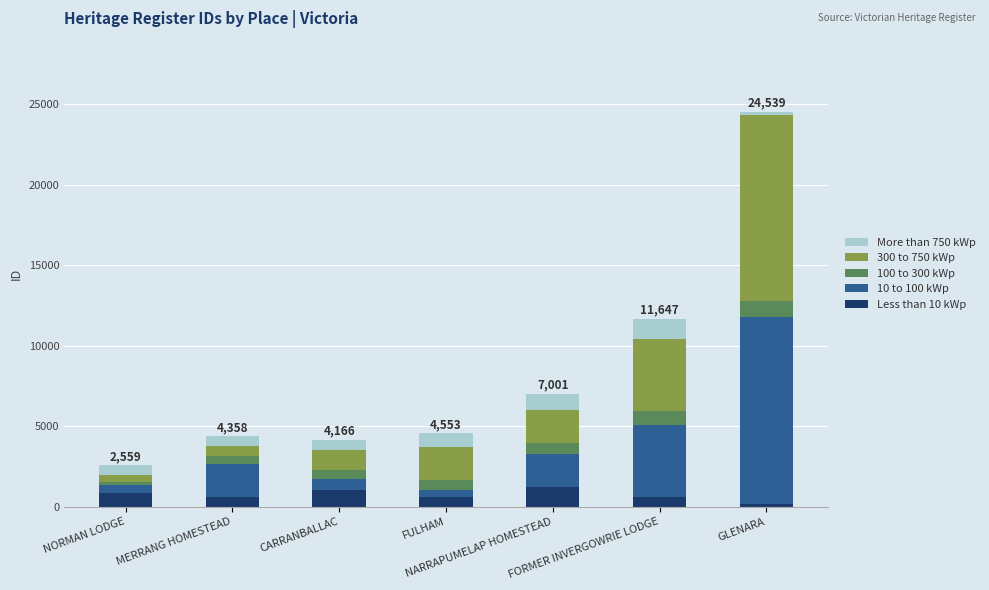

Which series has the largest range (max minus min)?

10 to 100 kWp